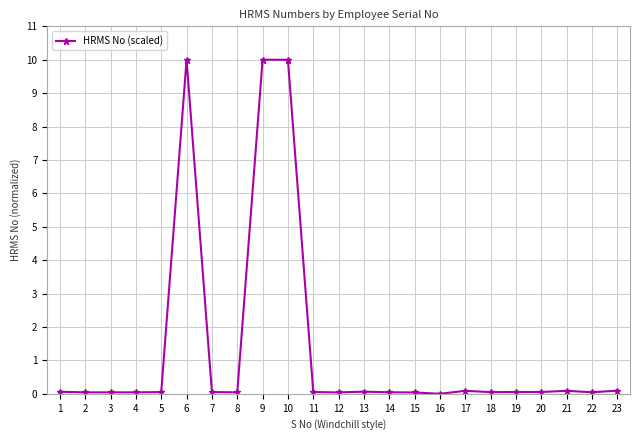

True or false: the data shows 0.1 at 5.

True